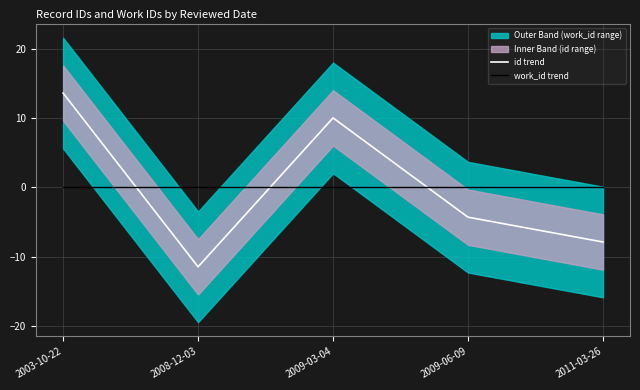

Which series changed the most between 2009-06-09 and 2011-03-26?

id trend